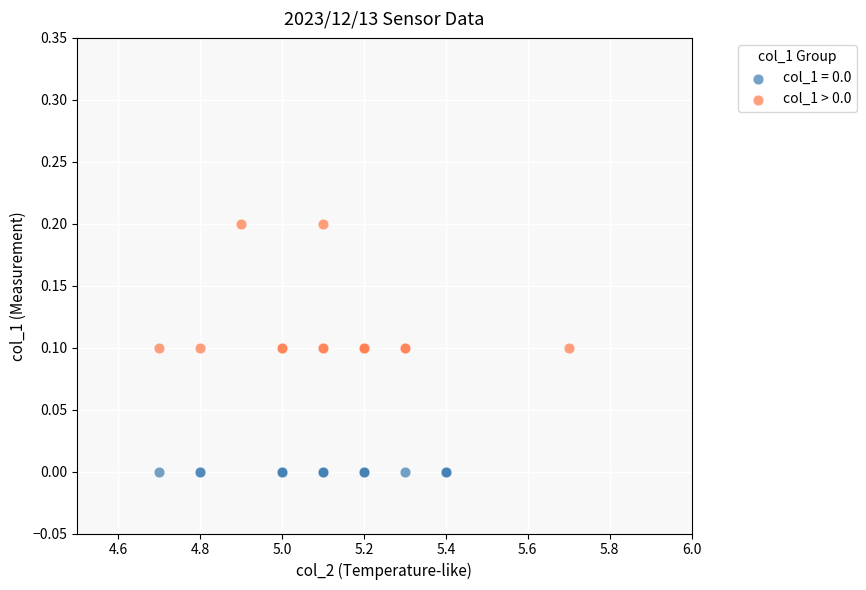

Which series contains the lowest Y value?

col_1 = 0.0